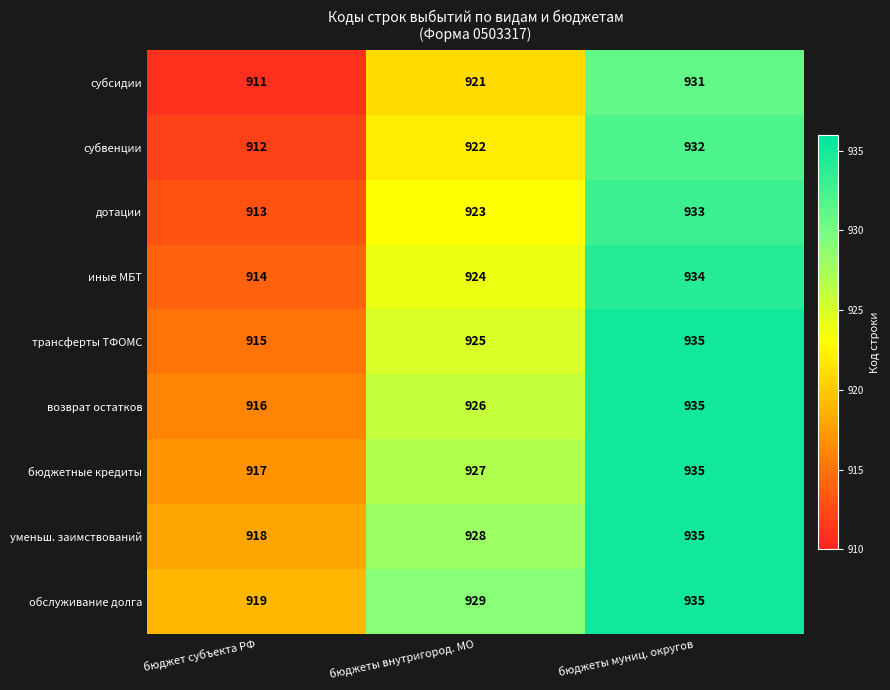

What is the difference between the maximum and minimum values in the иные МБТ series?

20